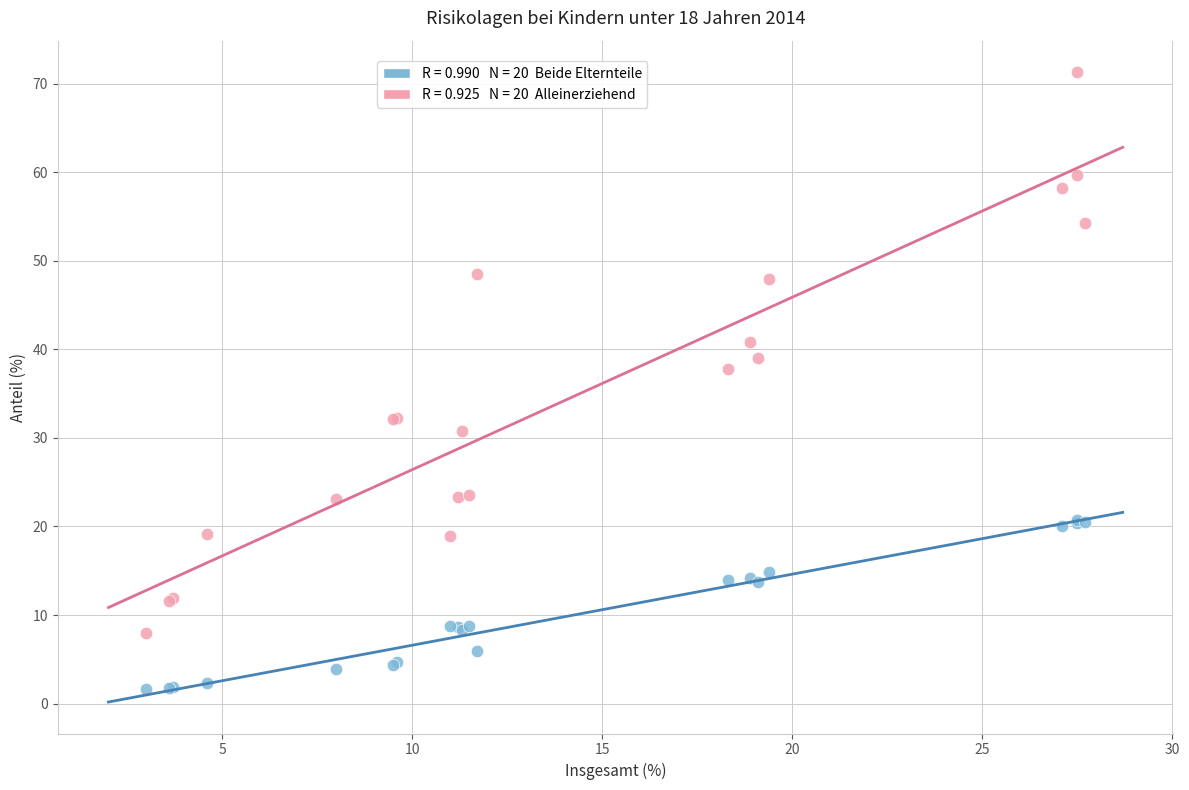

Across all series, what Y value is closest to 36?

37.8